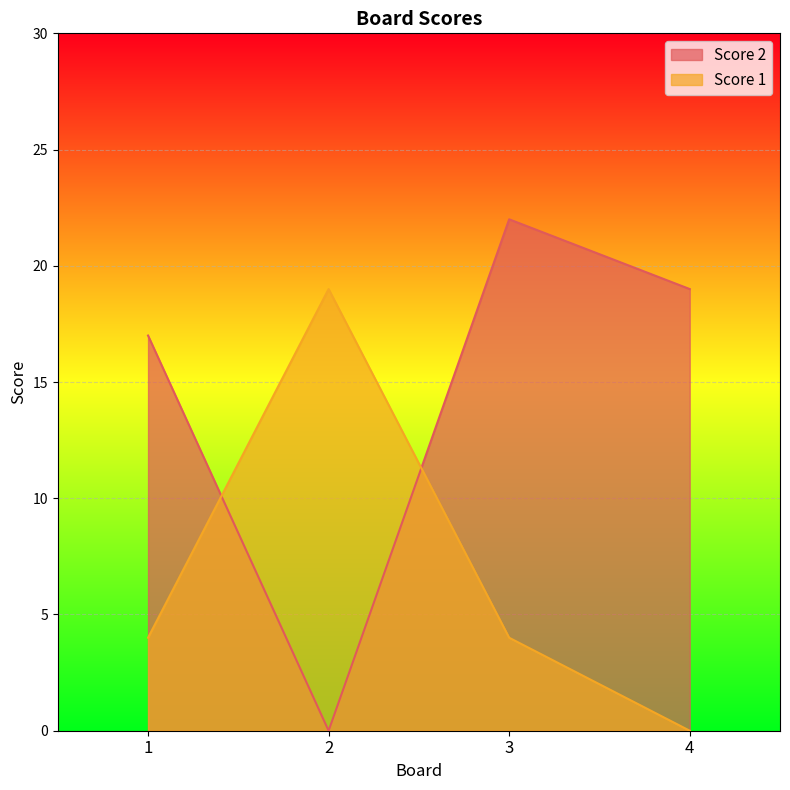

True or false: Score 1 and Score 2 intersect in this chart.

True